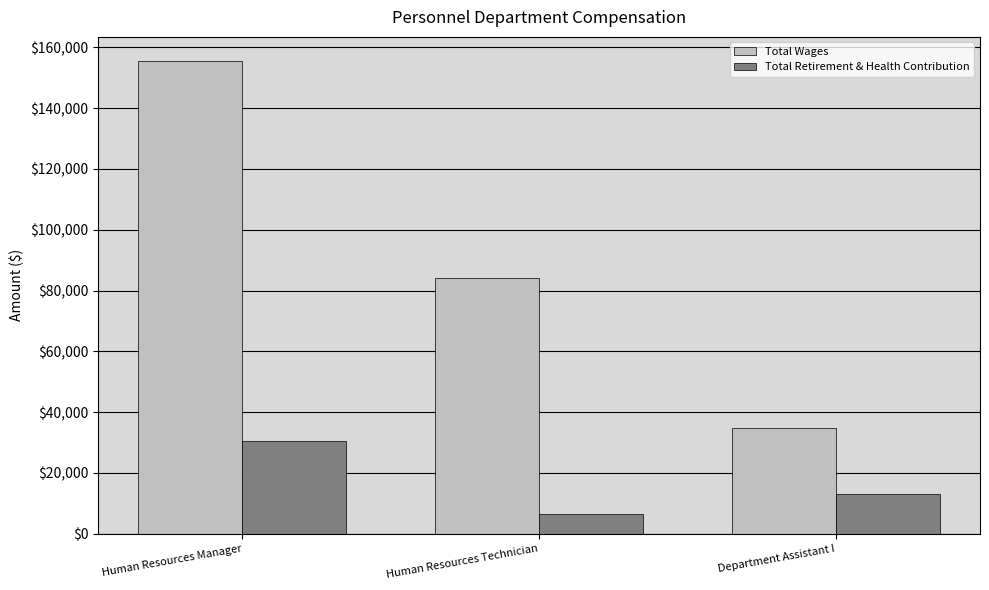

At which category is the sum across all series the highest?

Human Resources Manager